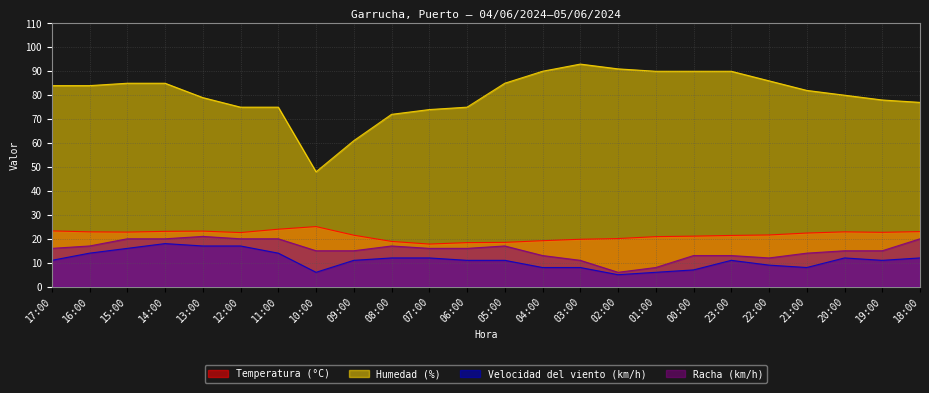

What is the label of the 7th point from the left?

11:00